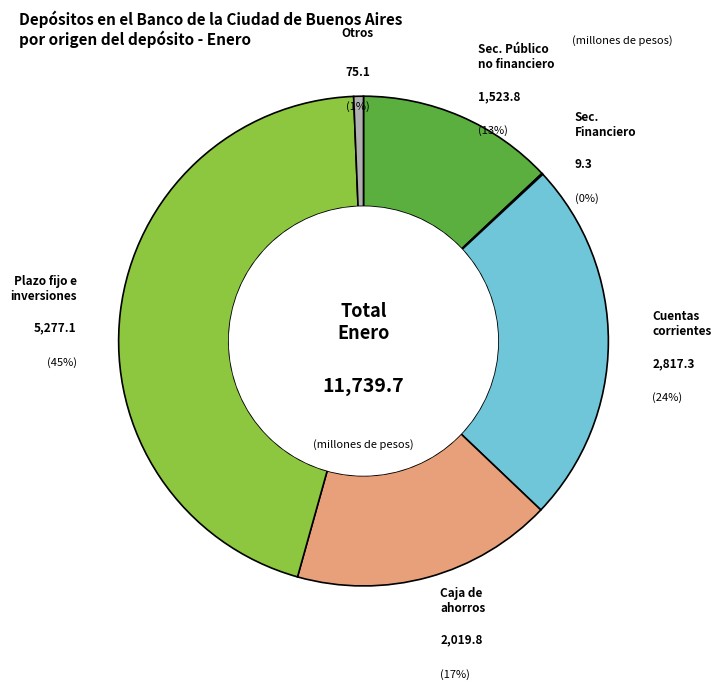

Count the number of slices in the pie.

6